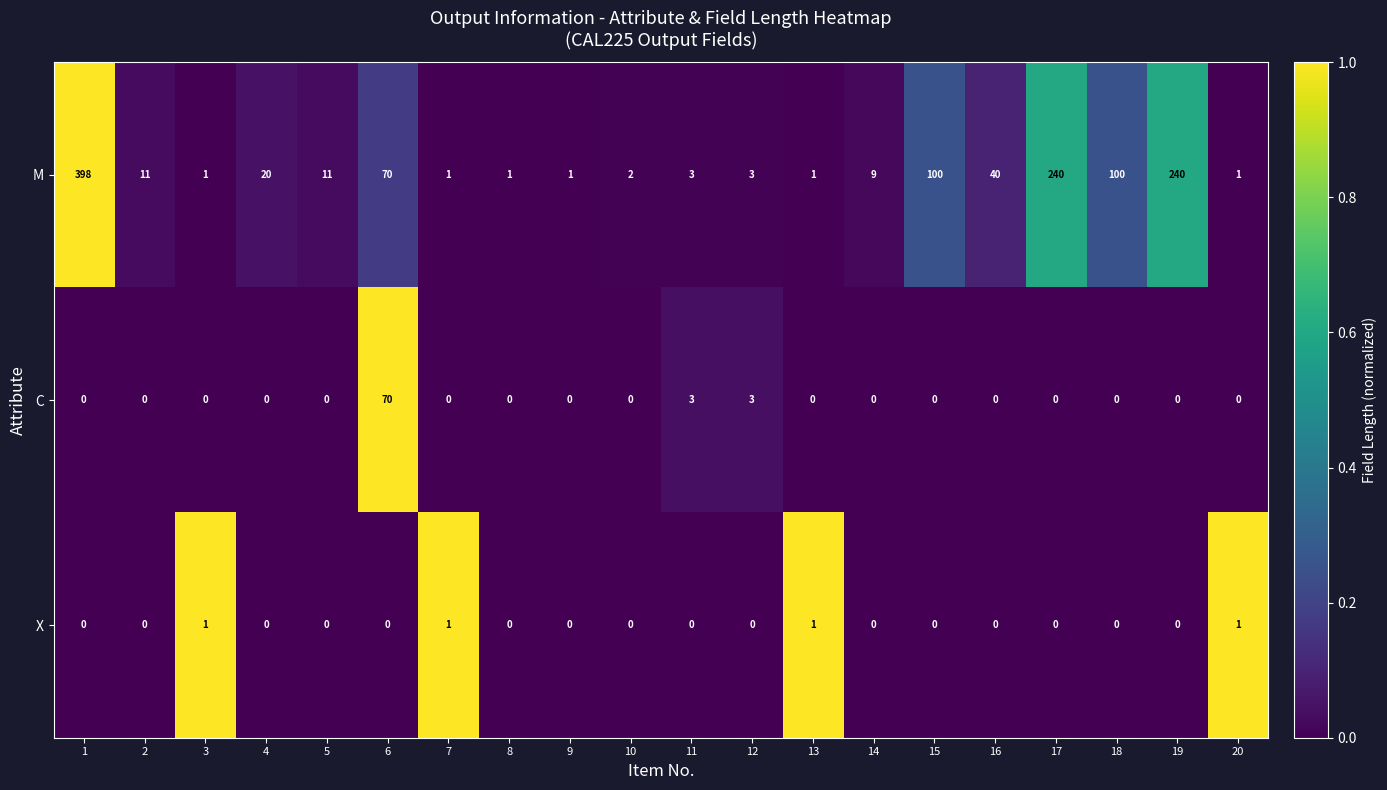

Rank the series by their maximum value, from highest to lowest.

M, C, X